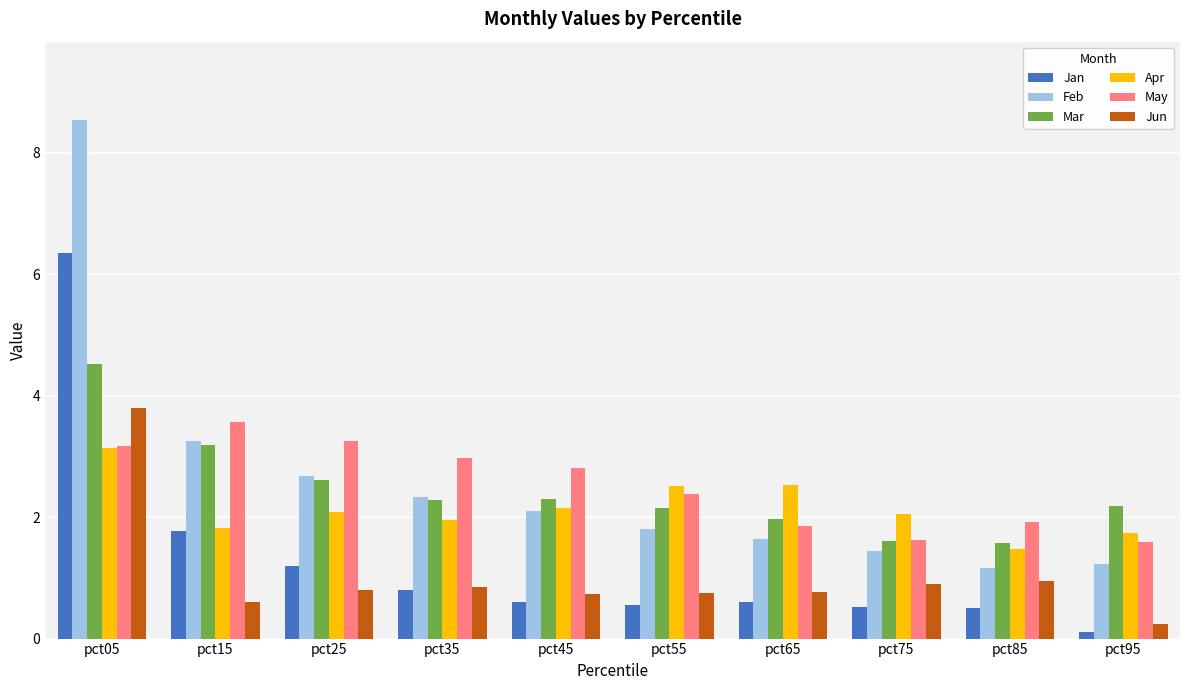

What is the value of the May bar at the 7th from the left?

1.9